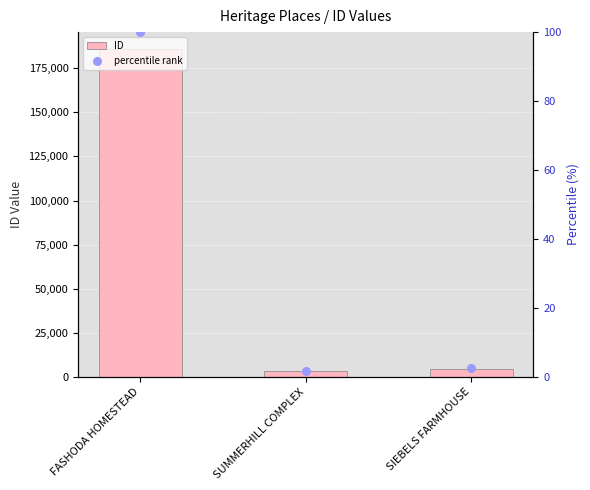

Which series contains the highest Y value?

ID